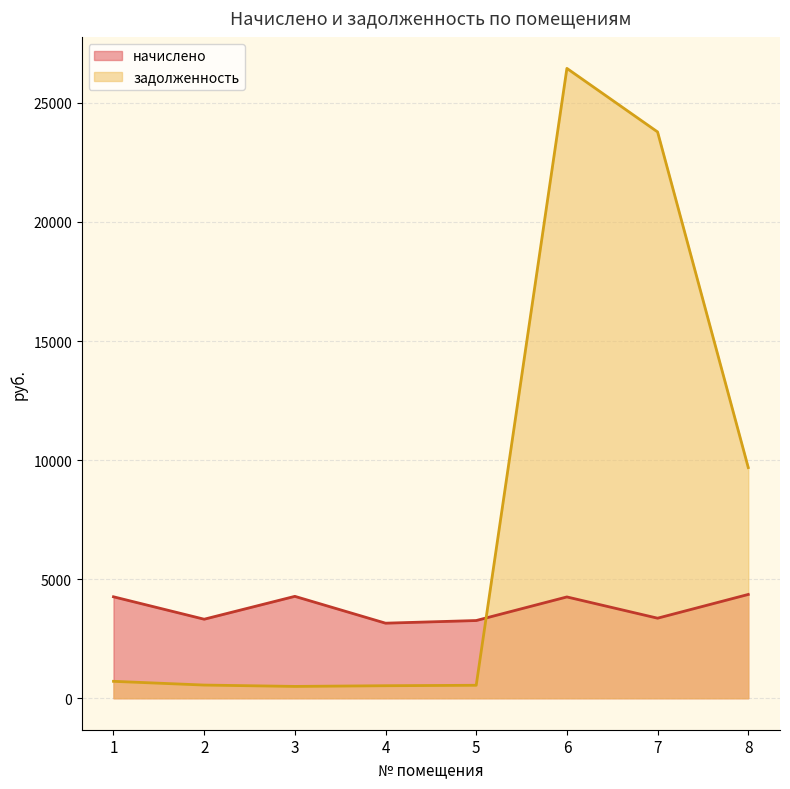

What is the value of the задолженность point at the 8th from the left?

9686.0